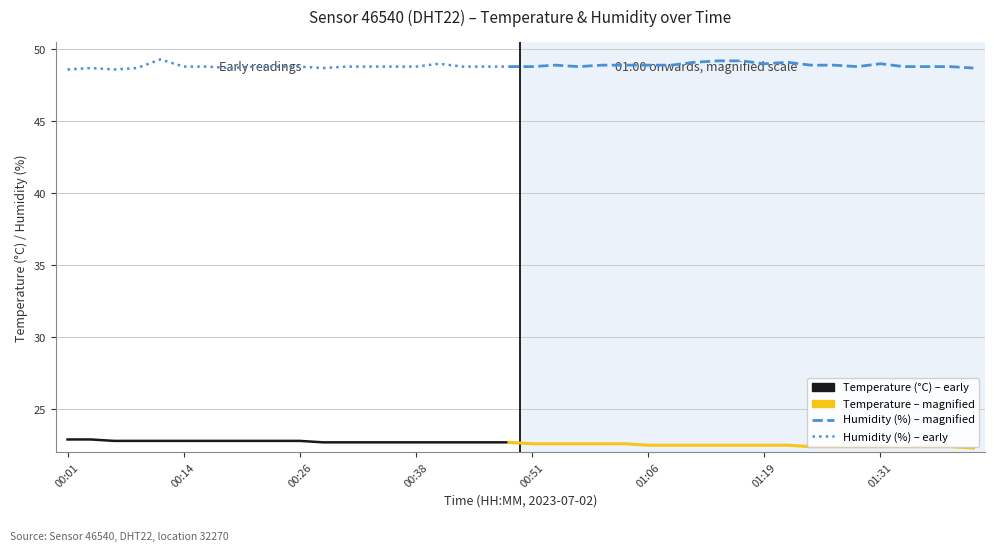

Between 00:14 and 01:16, which series saw the biggest shift?

humidity